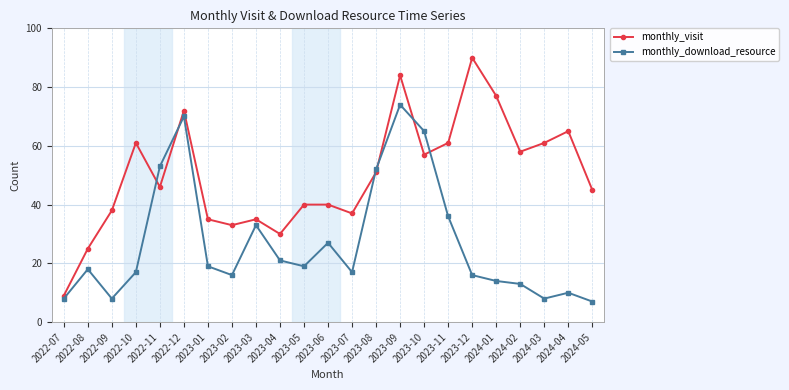

Which series has the largest total across all categories?

monthly_visit